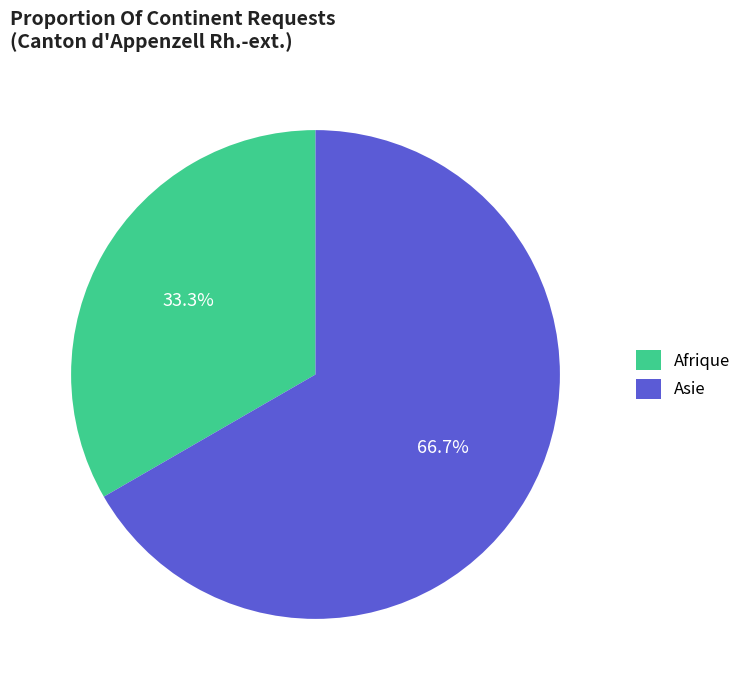

To the nearest percent, what is the difference between the largest and smallest slice percentages?

33%